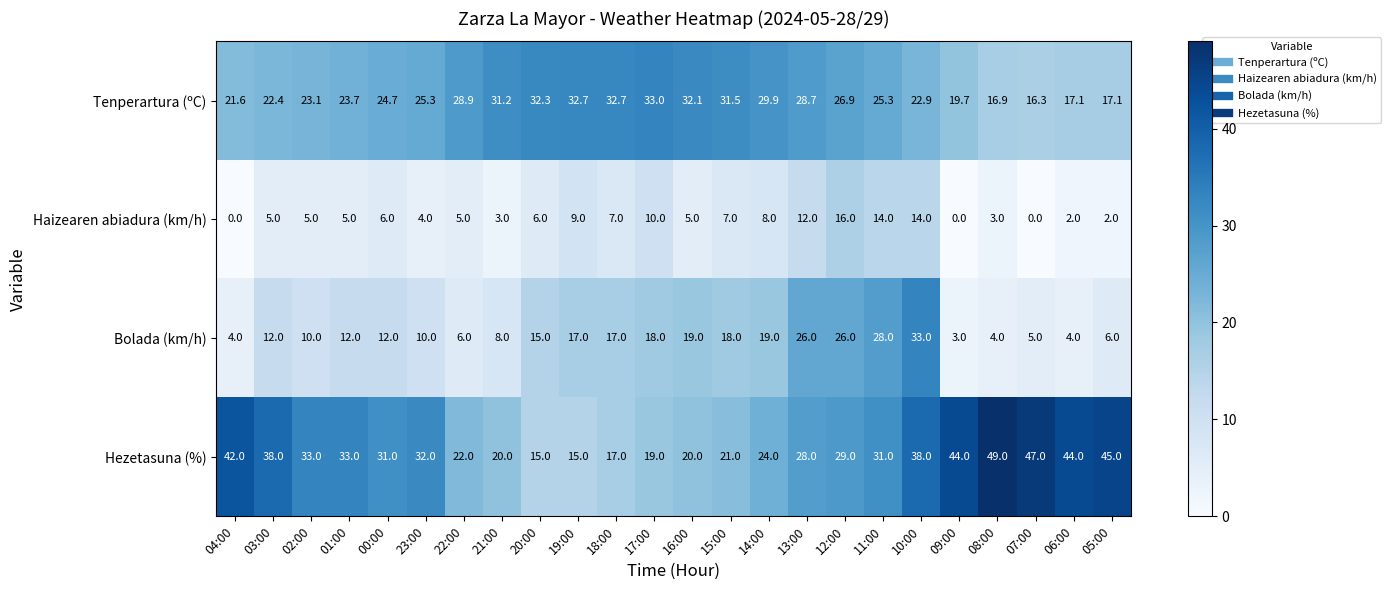

What value does the Hezetasuna (%) series have at 19:00?

15.0